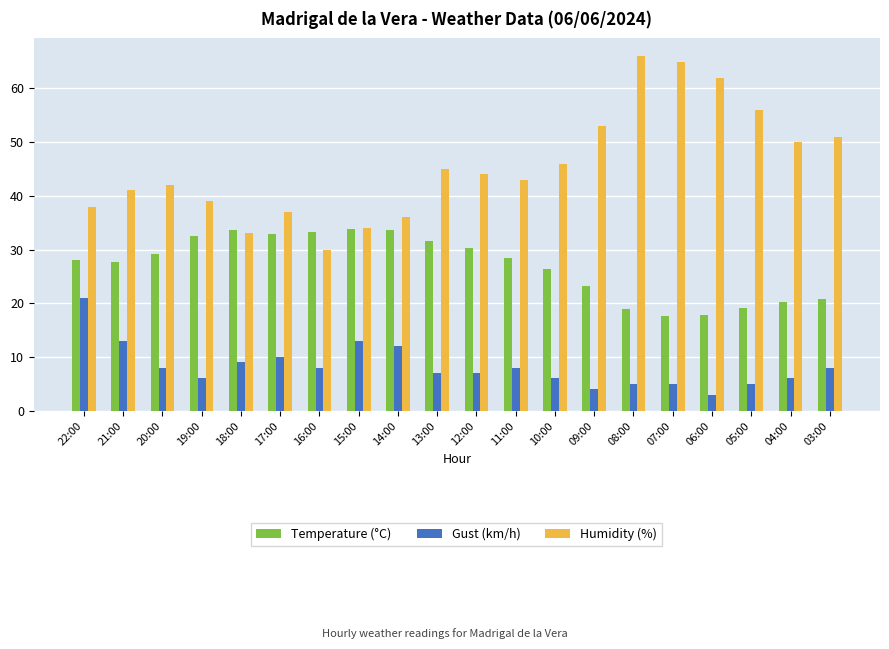

What is the difference between the maximum and minimum values in the Humidity (%) series?

36.0